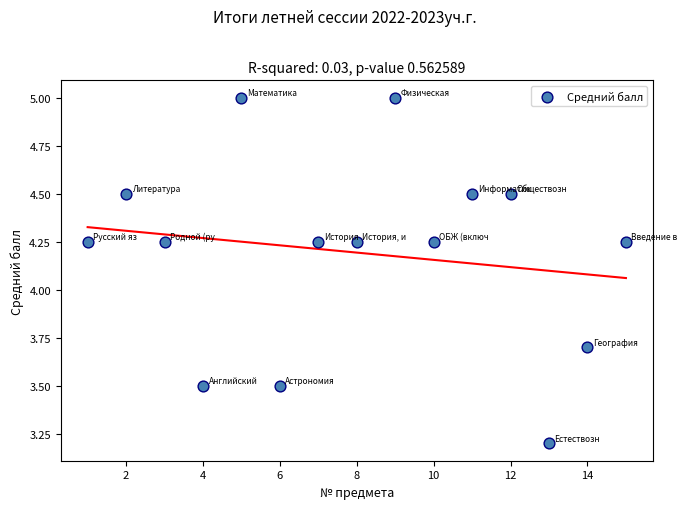

What is the range of Y values (max minus min)?

1.8